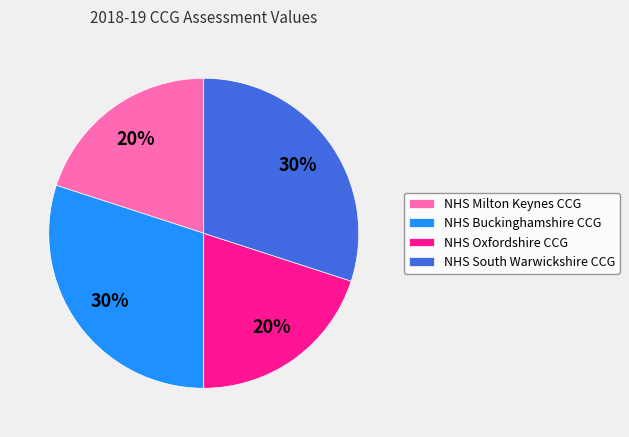

Is there a majority slice in this chart?

No